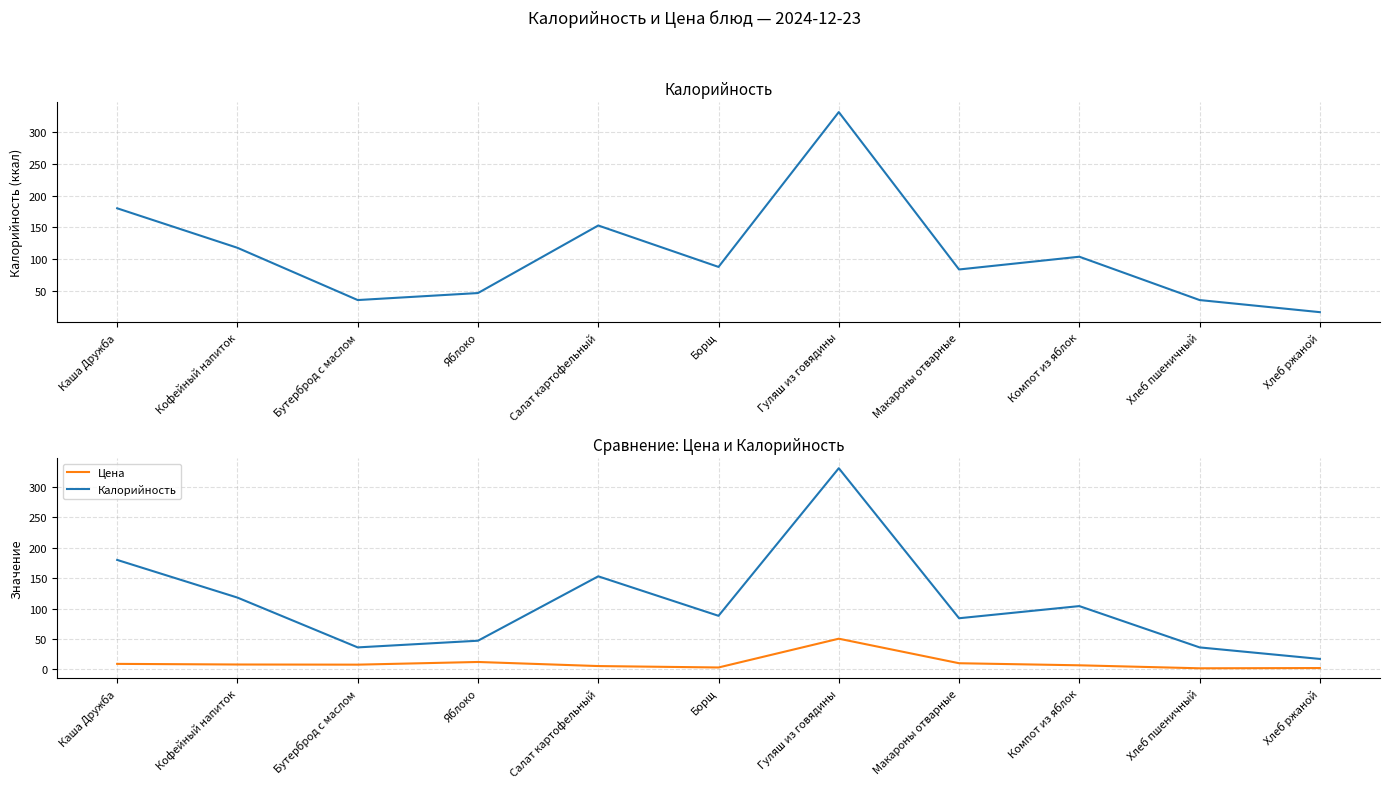

At which label does Калорийность reach its peak?

Гуляш из говядины